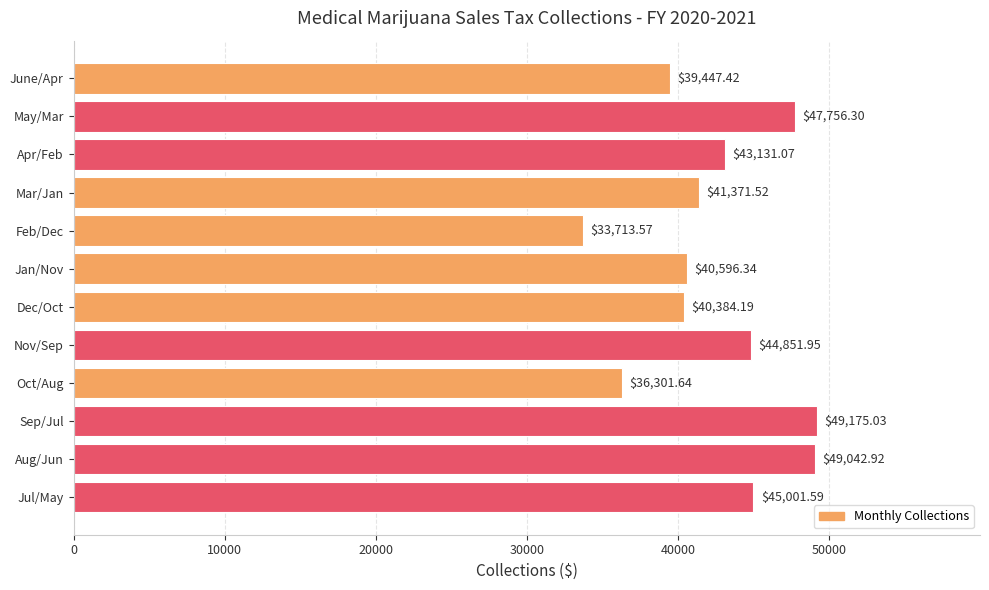

Which has a higher value, Aug/Jun or Mar/Jan?

Aug/Jun